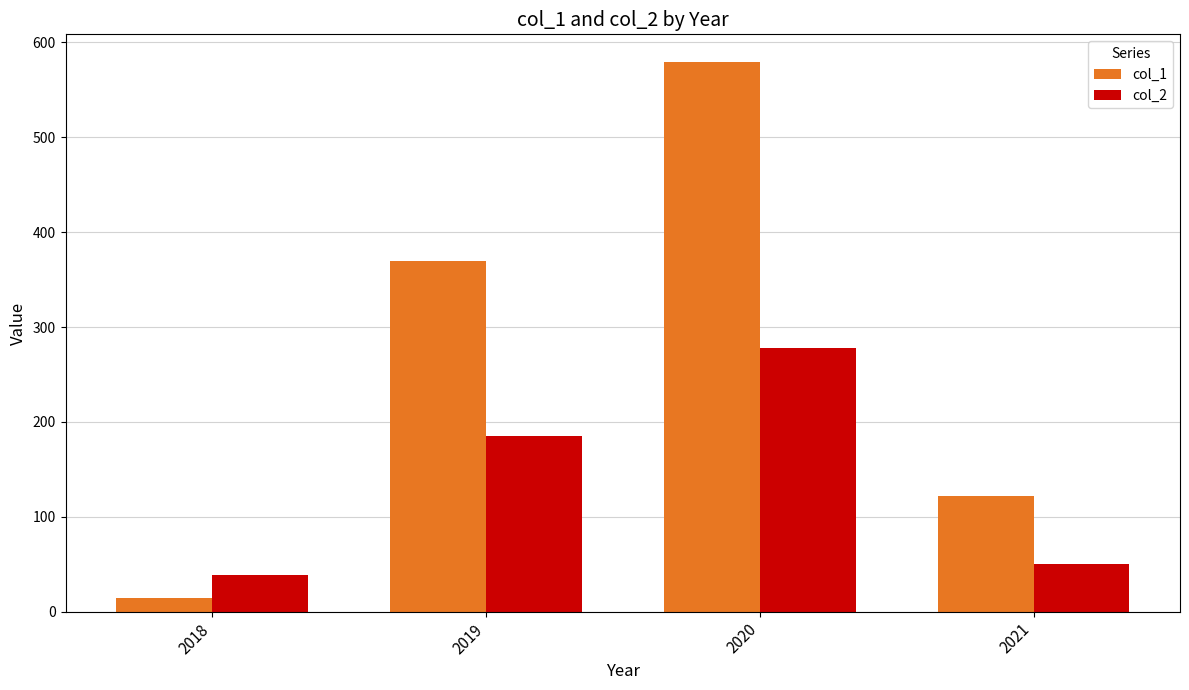

What is the spread (max minus min) of values at 2018?

24.5